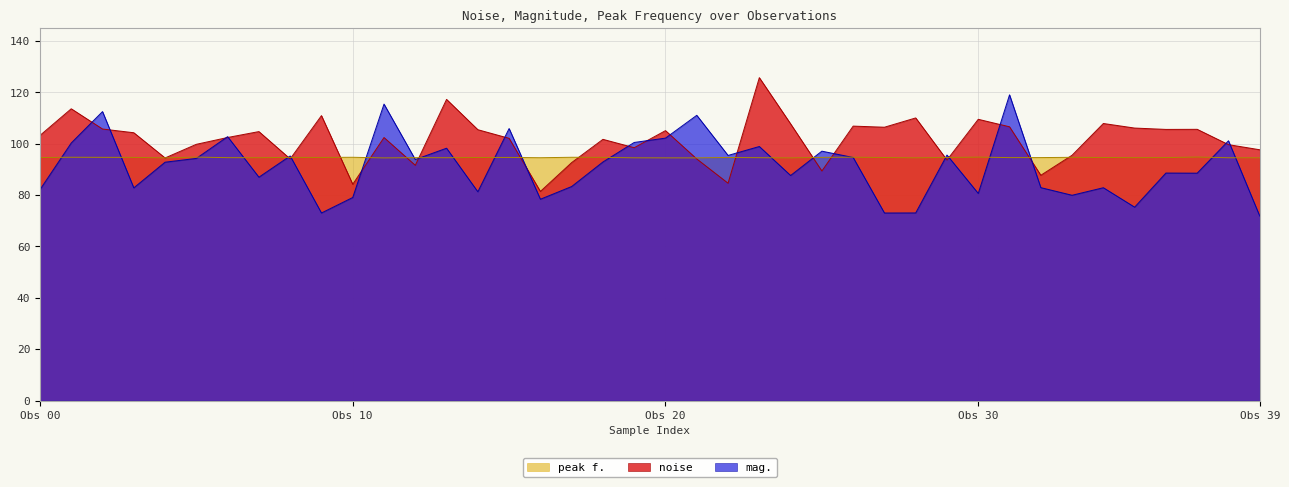

Reading left to right, list all the values displayed in this chart.

noise: 103.2	113.6	105.7	104.3	94.5	99.8	102.4	104.7	94.1	110.9	84.2	102.4	91.6	117.2	105.4	102.1	81.4	92.6	101.7	98.4	105.1	94.1	84.6	125.7	107.7	89.4	106.8	106.4	110.0	93.6	109.5	106.6	87.7	95.5	107.9	106.1	105.6	105.6	99.6	97.6
mag.: 82.1	100.3	112.5	82.8	92.8	94.3	102.7	87.0	95.2	73.0	79.1	115.4	93.8	98.2	81.3	105.9	78.4	83.3	92.9	100.5	102.2	111.0	95.4	98.9	87.6	97.1	94.6	73.0	73.0	95.6	80.6	119.0	82.9	79.9	82.9	75.3	88.6	88.5	101.1	71.8
peak f.: 94.6	94.7	94.7	94.7	94.5	94.8	94.6	94.5	94.7	94.7	94.7	94.5	94.6	94.5	94.6	94.7	94.5	94.7	94.7	94.5	94.5	94.5	94.6	94.6	94.5	94.7	94.7	94.6	94.5	94.6	94.8	94.6	94.6	94.7	94.6	94.6	94.6	94.8	94.5	94.5